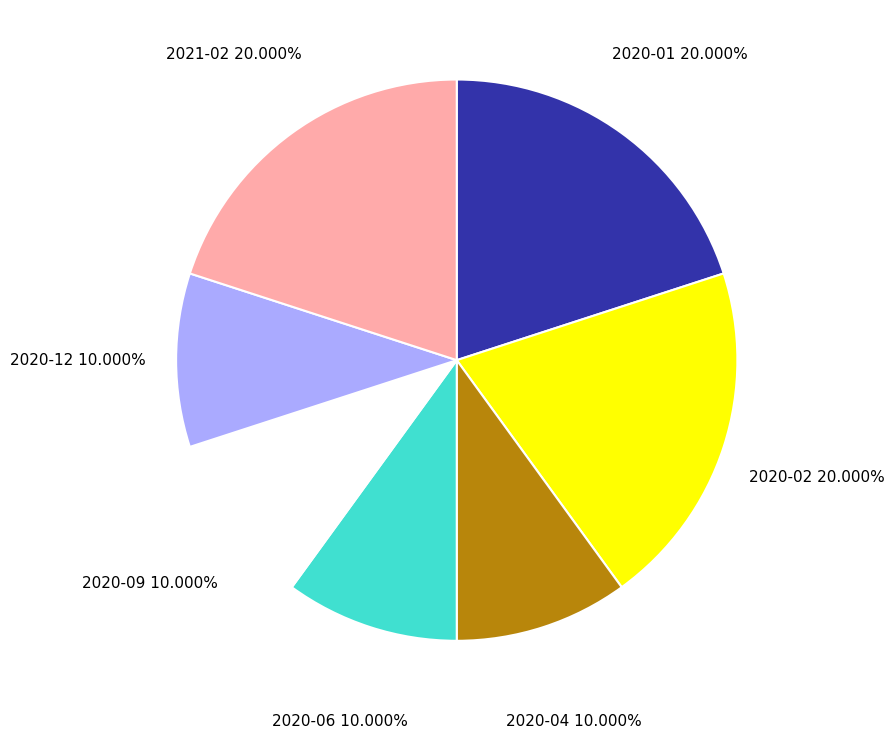

Does any single category account for the majority?

No